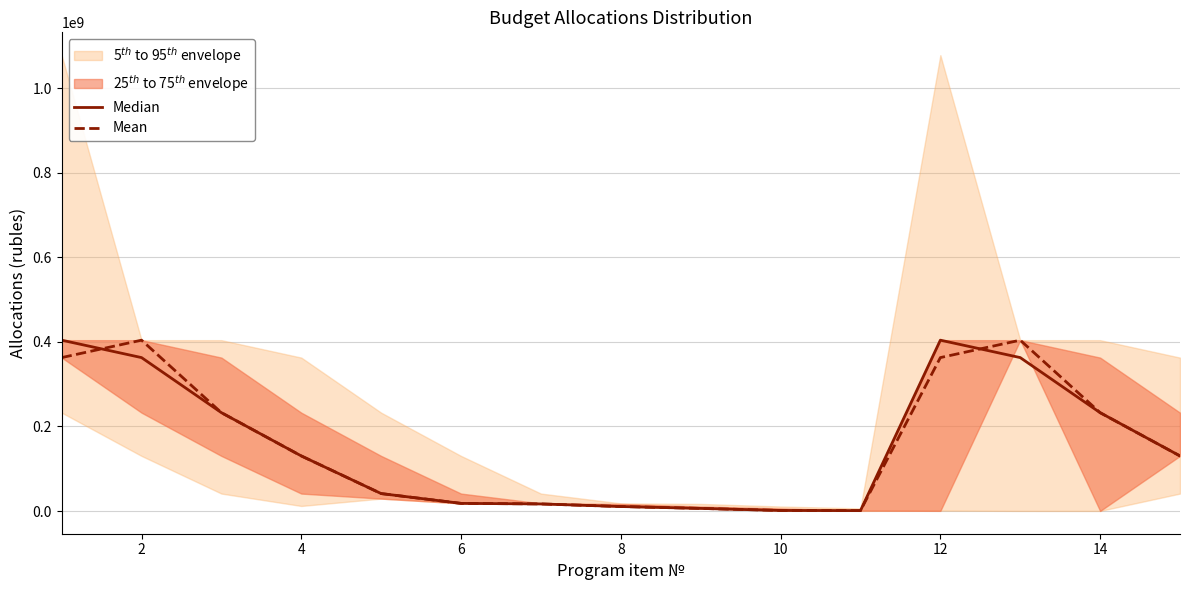

True or false: Median and Mean cross at least once.

True